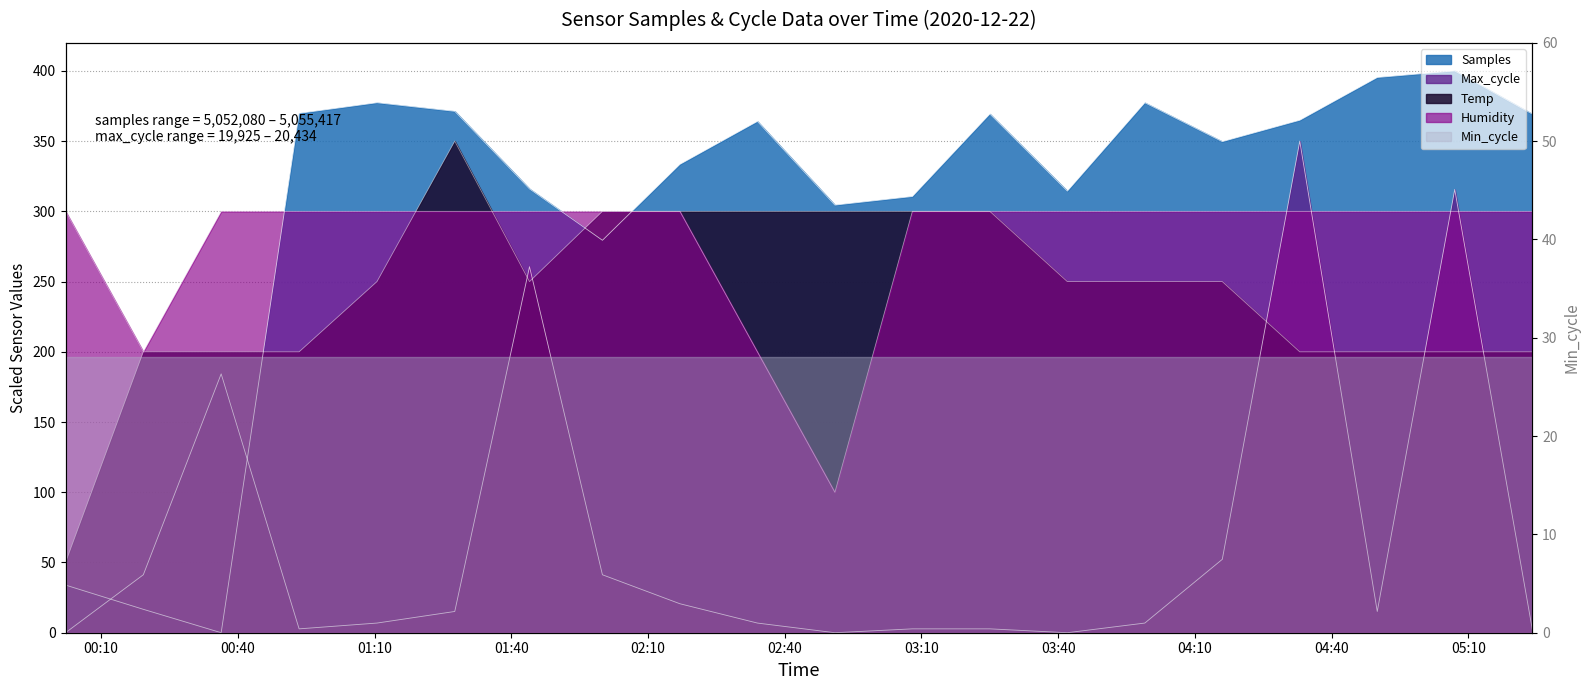

Which label corresponds to the smallest value in the chart?

2020/12/22 00:36:21